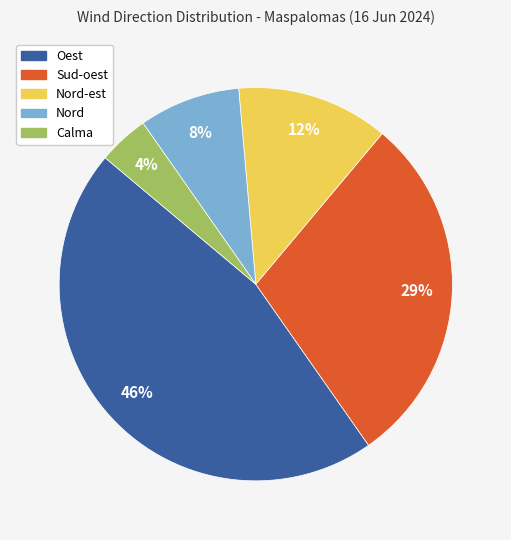

To the nearest percent, what is the difference between the largest and smallest slice percentages?

42%